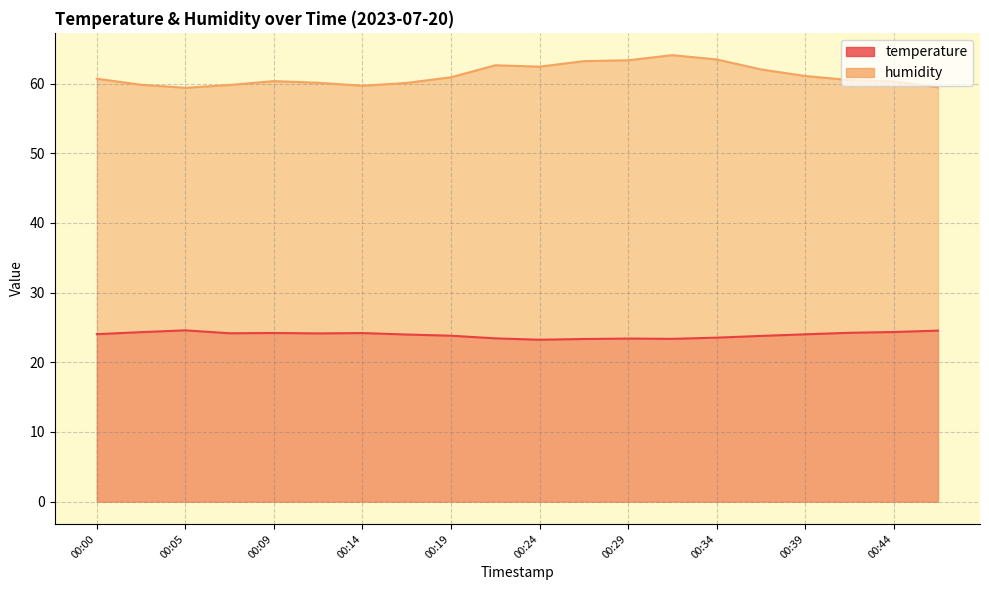

In humidity, how many points are lower than both neighbors (excluding endpoints)?

3